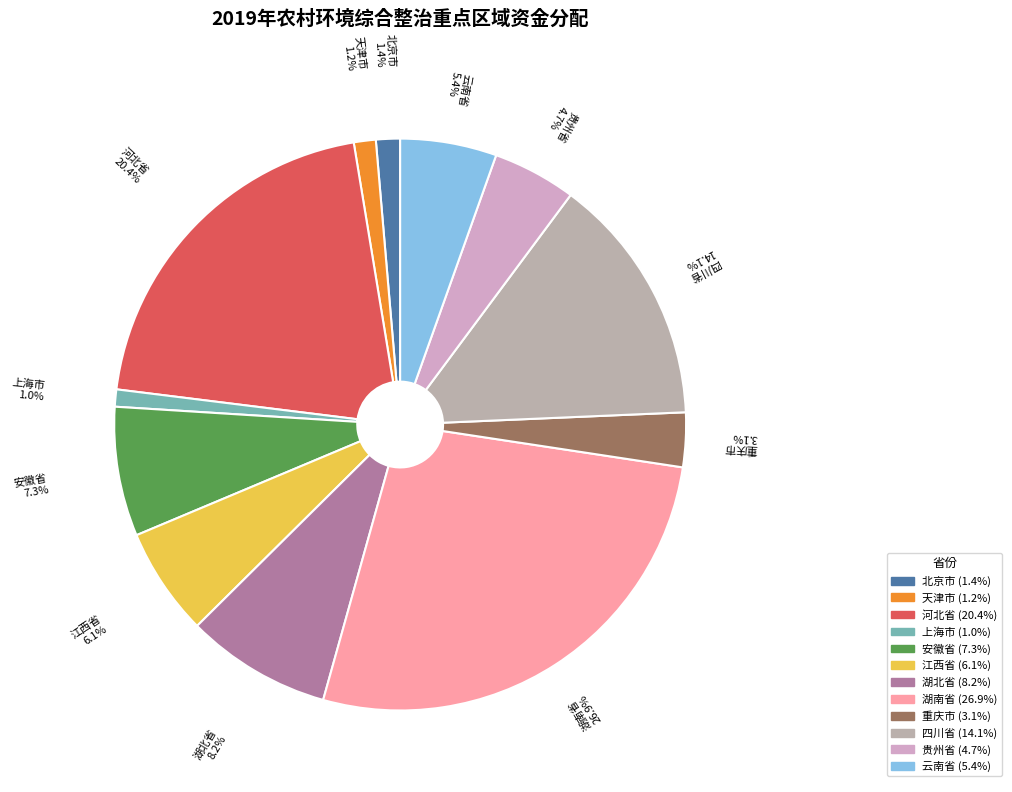

Combined, do 上海市 and 四川省 account for over 50%?

No